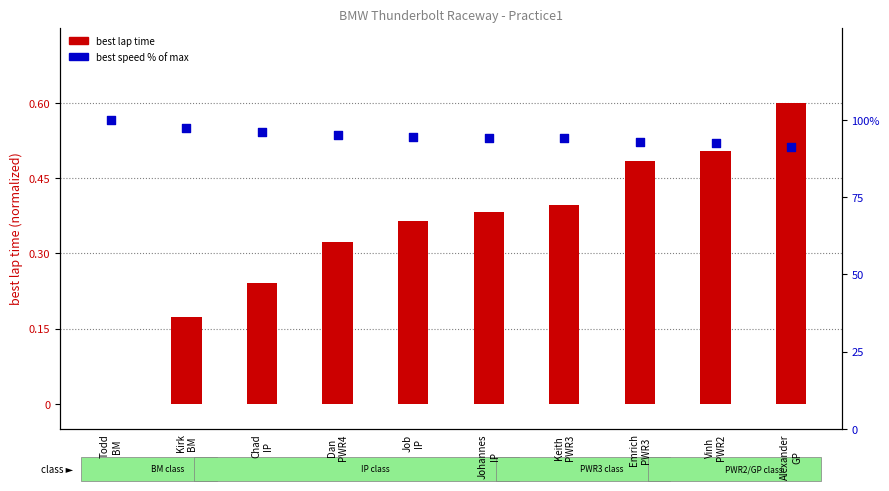

Is the value of best speed (% of max) at Kirk
BM greater than the value of best lap time (normalized) at Johannes
IP?

Yes